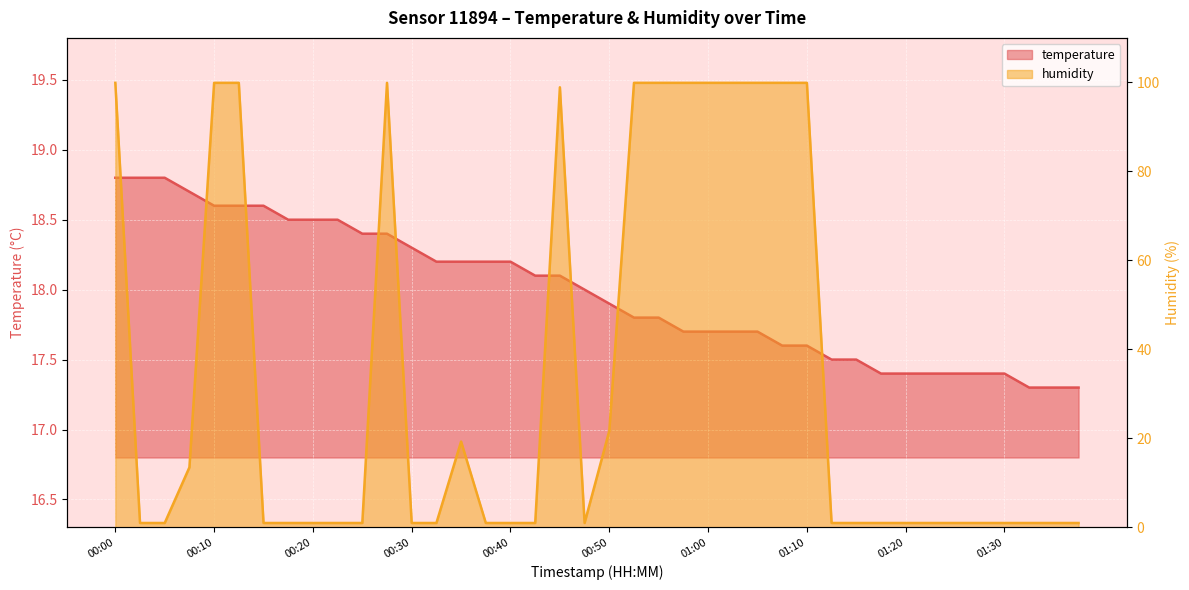

Reading right to left, transcribe all the data shown in this chart.

temperature: 17.3	17.3	17.3	17.4	17.4	17.4	17.4	17.4	17.4	17.5	17.5	17.6	17.6	17.7	17.7	17.7	17.7	17.8	17.8	17.9	18.0	18.1	18.1	18.2	18.2	18.2	18.2	18.3	18.4	18.4	18.5	18.5	18.5	18.6	18.6	18.6	18.7	18.8	18.8	18.8
humidity: 1.0	1.0	1.0	1.0	1.0	1.0	1.0	1.0	1.0	1.0	1.0	99.9	99.9	99.9	99.9	99.9	99.9	99.9	99.9	21.7	1.0	98.9	1.0	1.0	1.0	19.3	1.0	1.0	99.9	1.0	1.0	1.0	1.0	1.0	99.9	99.9	13.5	1.0	1.0	99.9